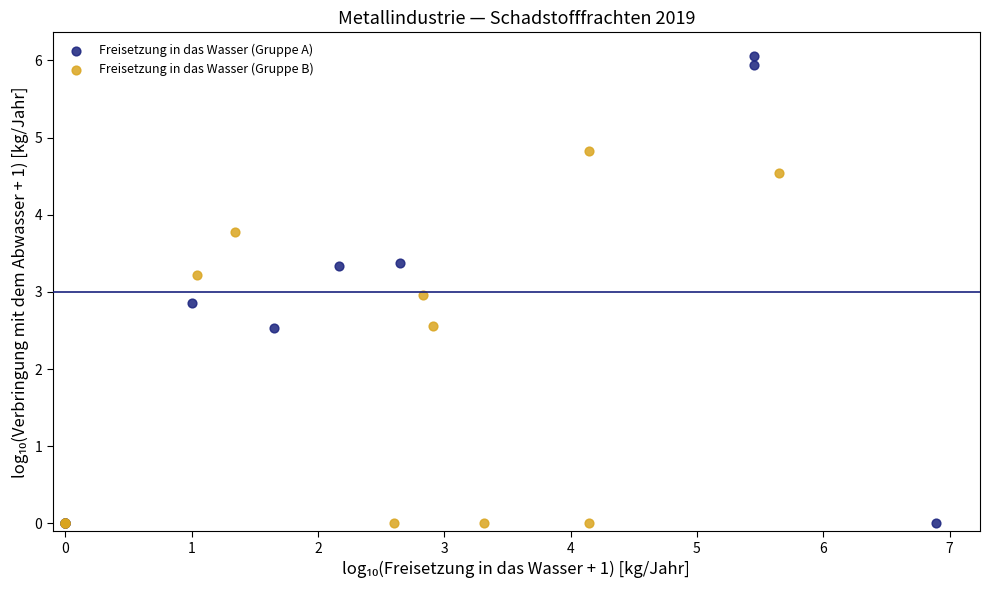

Which series contains the highest Y value?

Freisetzung in das Wasser (Gruppe A)